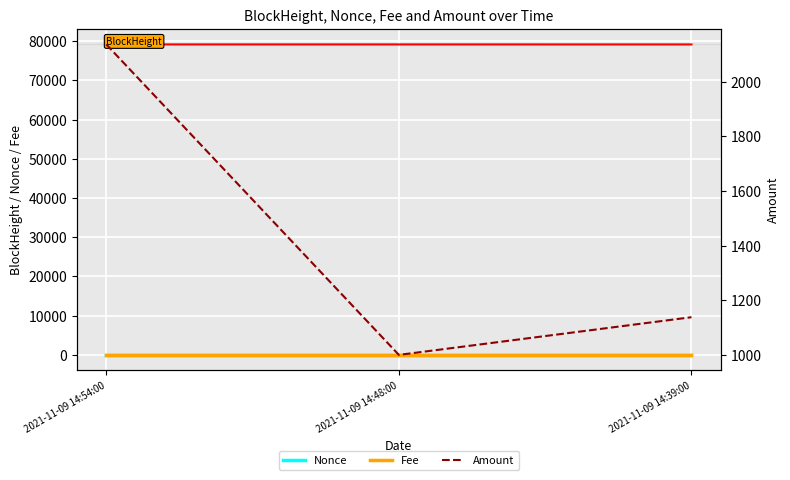

At which label does Nonce first exceed 1?

2021-11-09 14:48:00